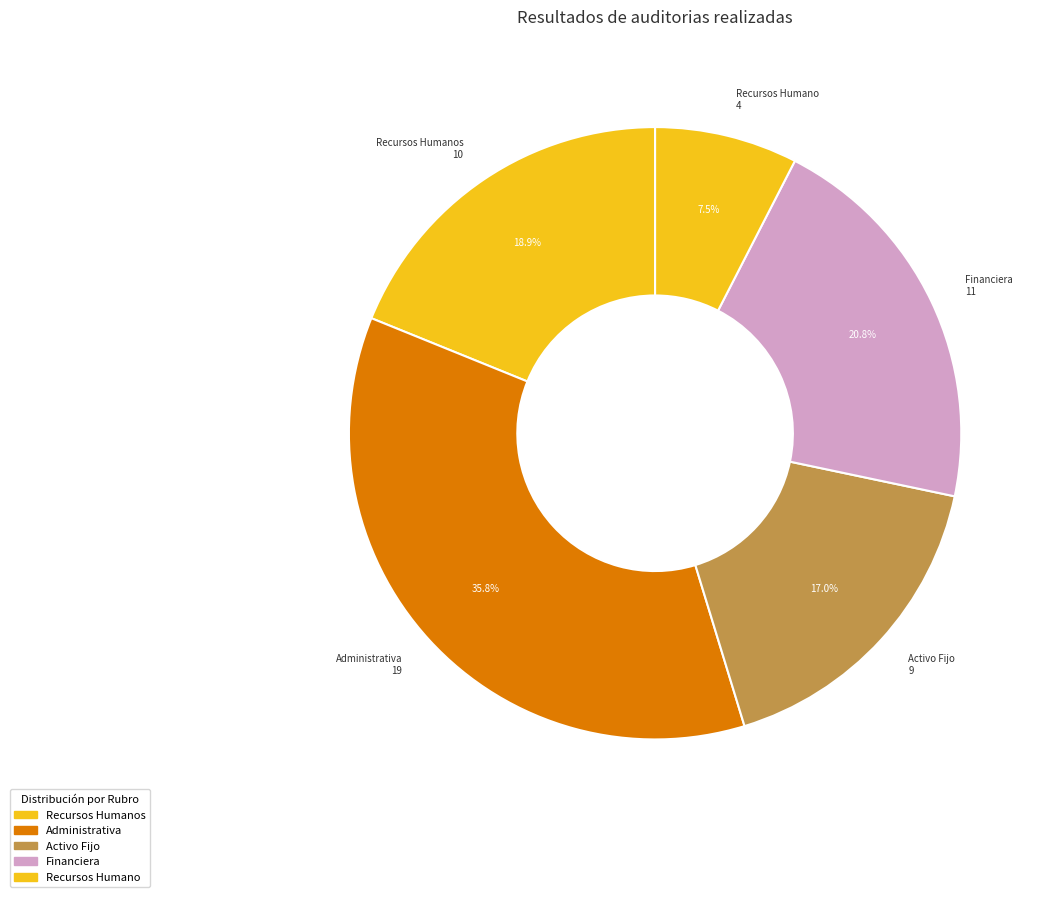

Is Financiera the majority of the pie?

No